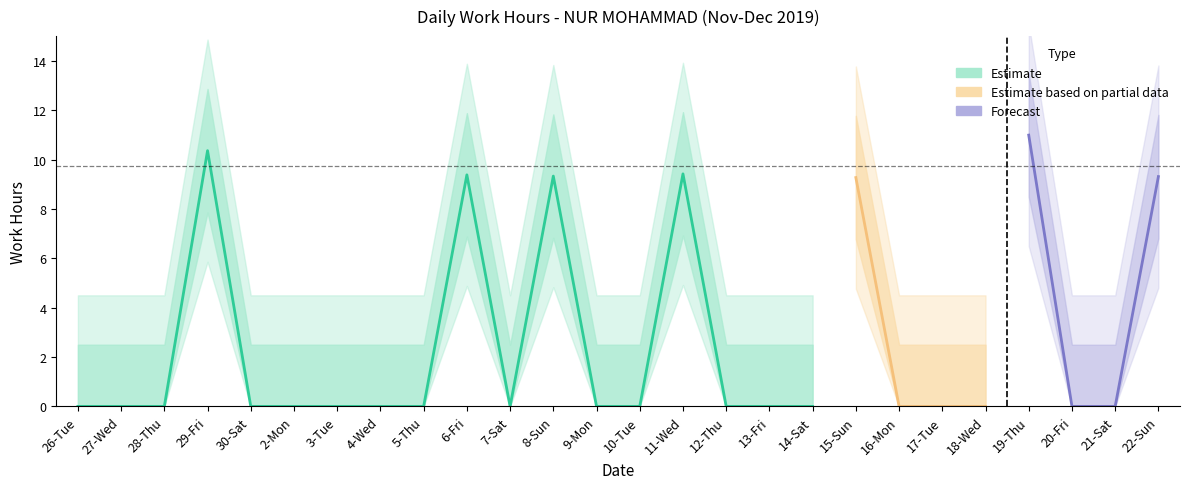

Is it true that the value at 26-Tue is -6.8?

False